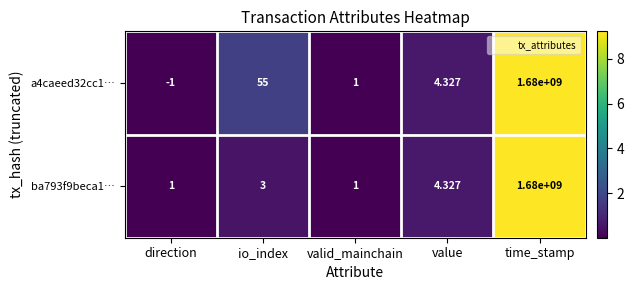

Is the value of a4caeed32cc1… at direction greater than the value of ba793f9beca1… at valid_mainchain?

No